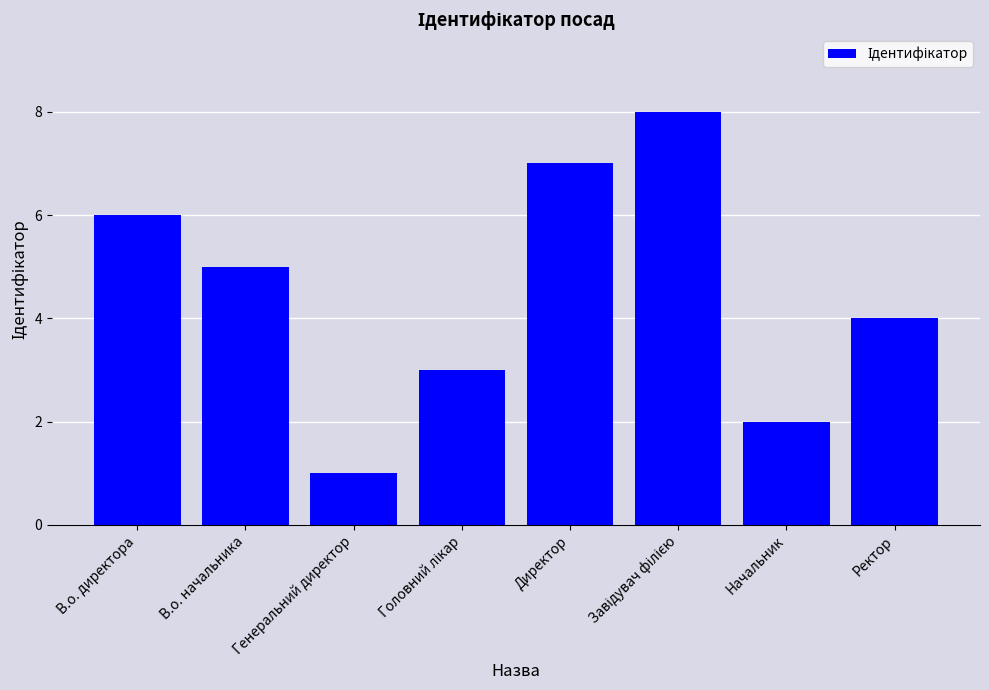

What is the value of the 2nd bar from the left?

5